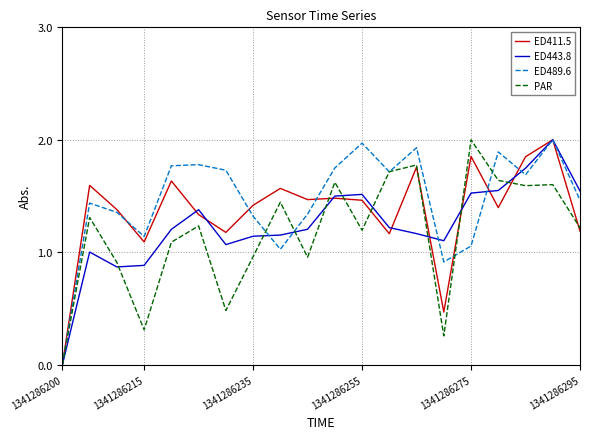

List the series in order of their overall mean, lowest first.

PAR, ED443.8, ED411.5, ED489.6